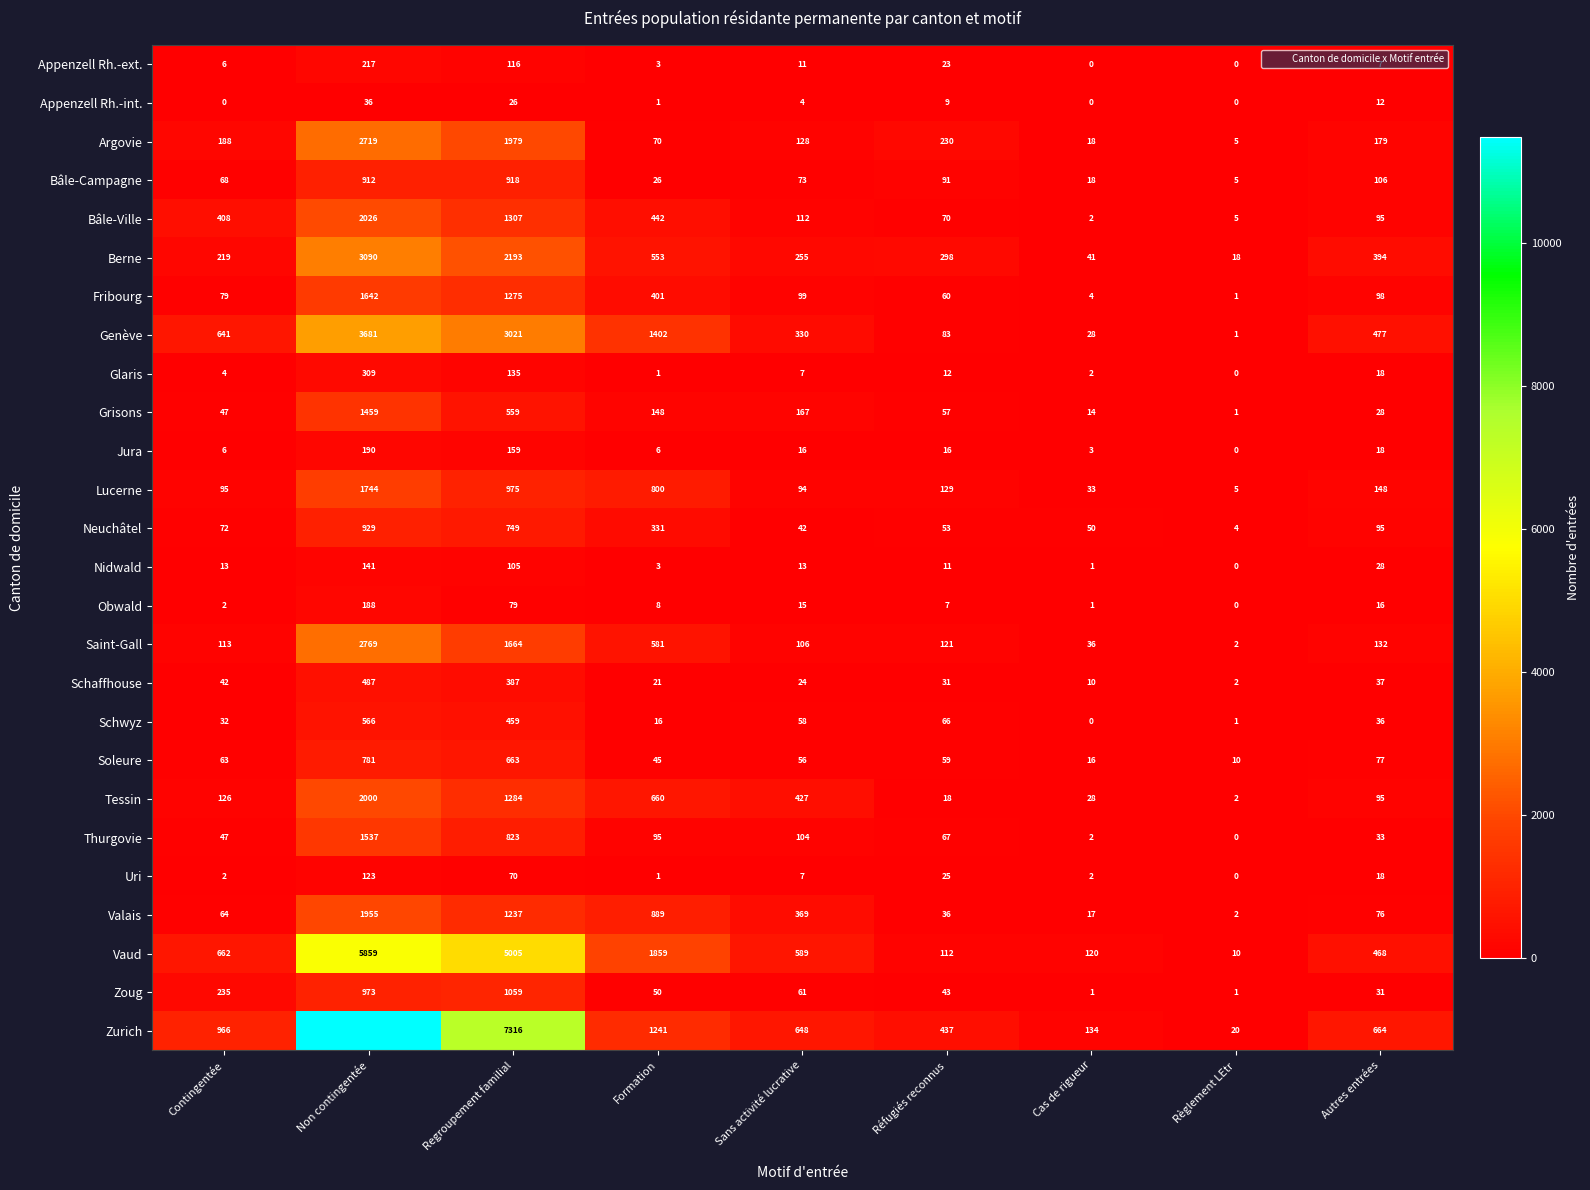

Which series has the largest range (max minus min)?

Zurich